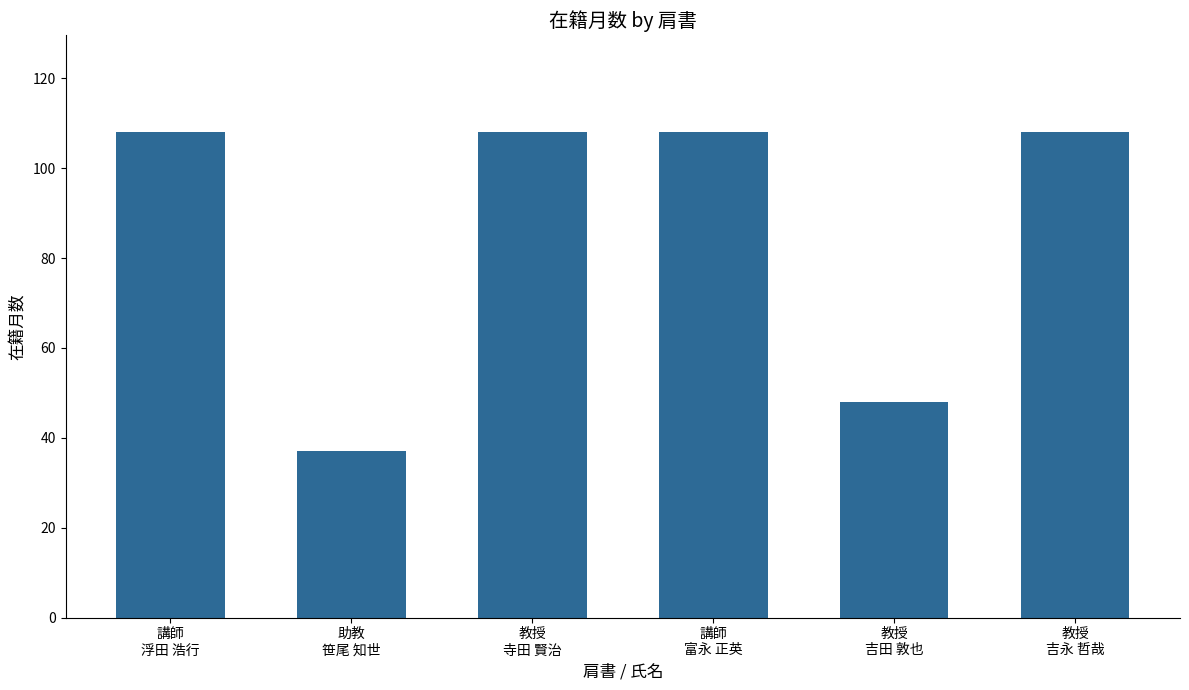

How many series are shown in this chart?

1